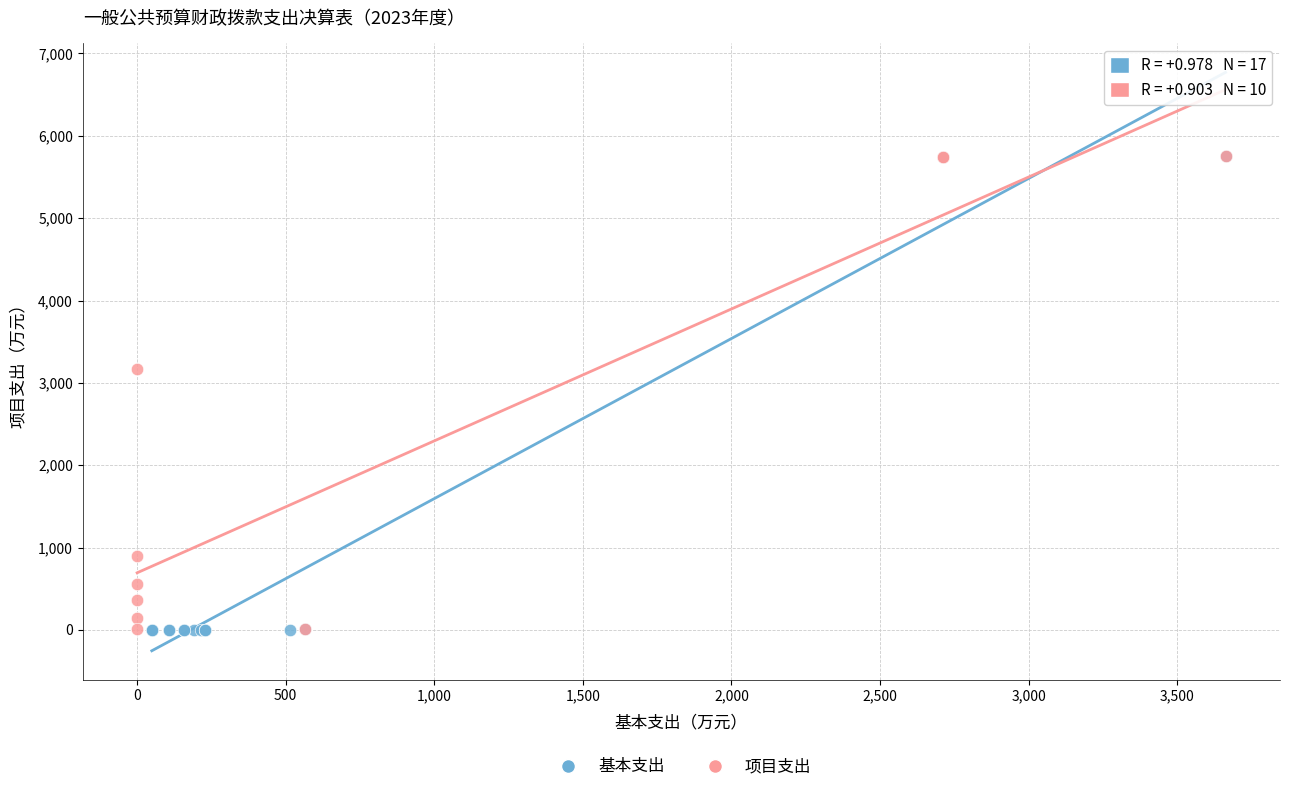

Which series has the largest Y range (max minus min)?

基本支出